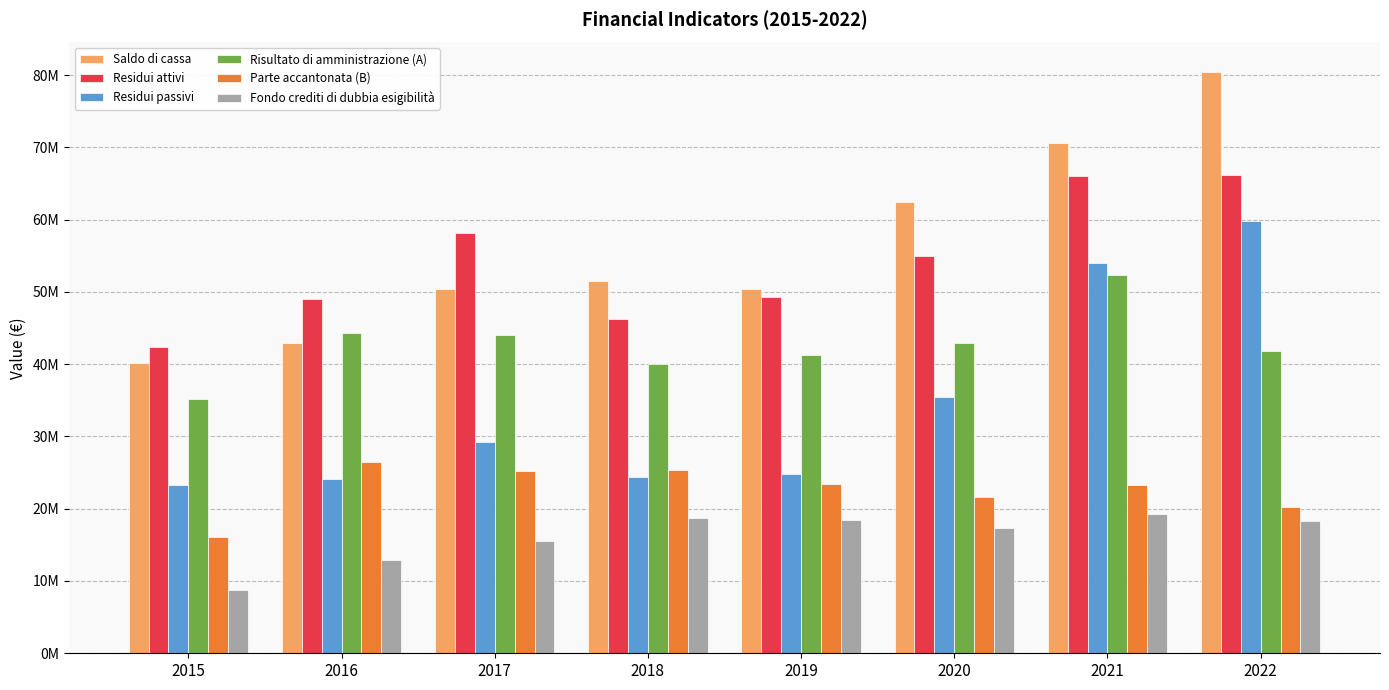

What is the maximum value for Parte accantonata (B)?

26413148.8